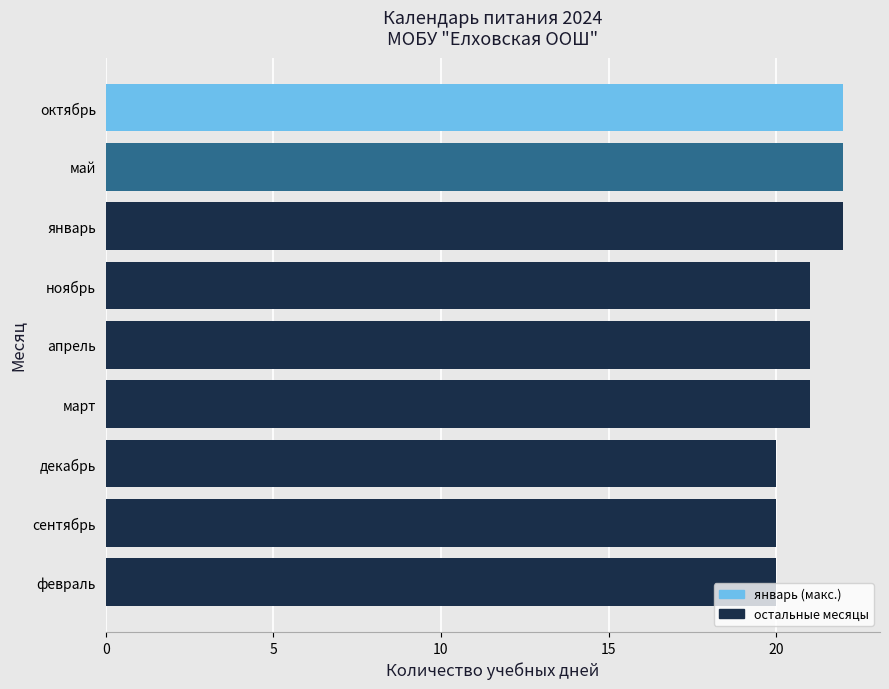

The value at январь is 29. True or false?

False